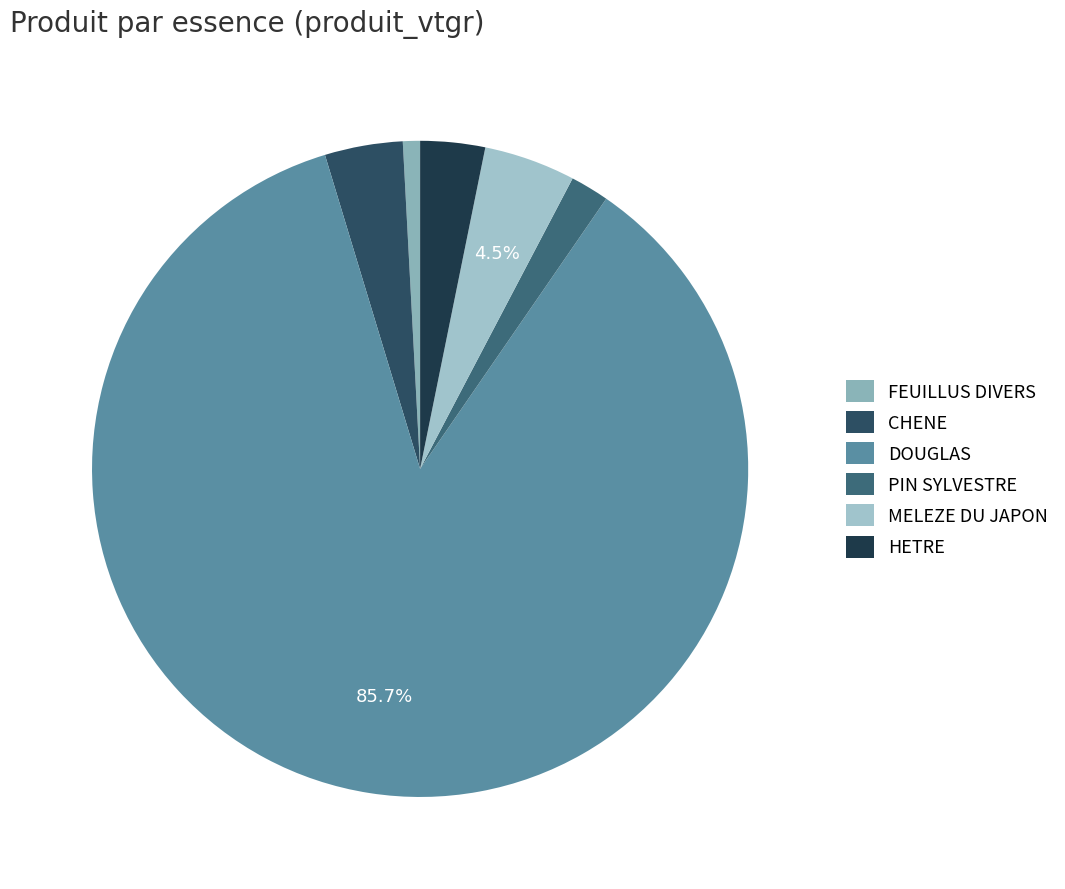

Is there any slice that represents more than half of the pie?

Yes